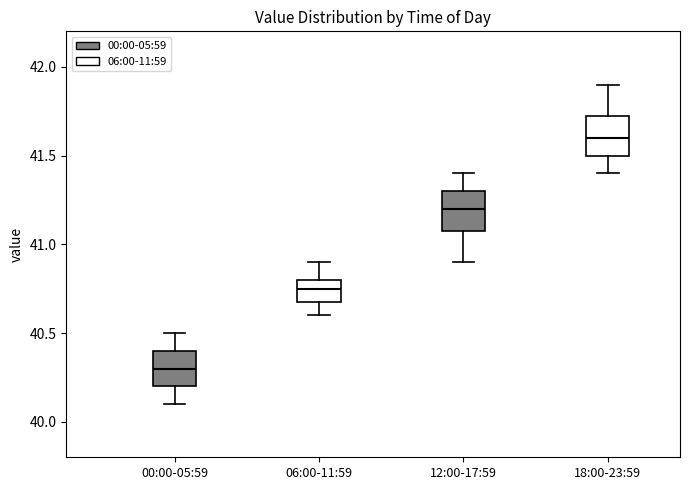

Reading left to right, transcribe this box plot: for each box, give where its median line is, the range the box spans, and where its two whiskers end, as read against the y-axis. The values are not printed on the chart, so give them approximately, as read against the axis.

00:00-05:59: median 40.30, box 40.20 to 40.40, whiskers 40.10 to 40.50
06:00-11:59: median 40.75, box 40.70 to 40.80, whiskers 40.60 to 40.90
12:00-17:59: median 41.20, box 41.10 to 41.30, whiskers 40.90 to 41.40
18:00-23:59: median 41.60, box 41.50 to 41.75, whiskers 41.40 to 41.90